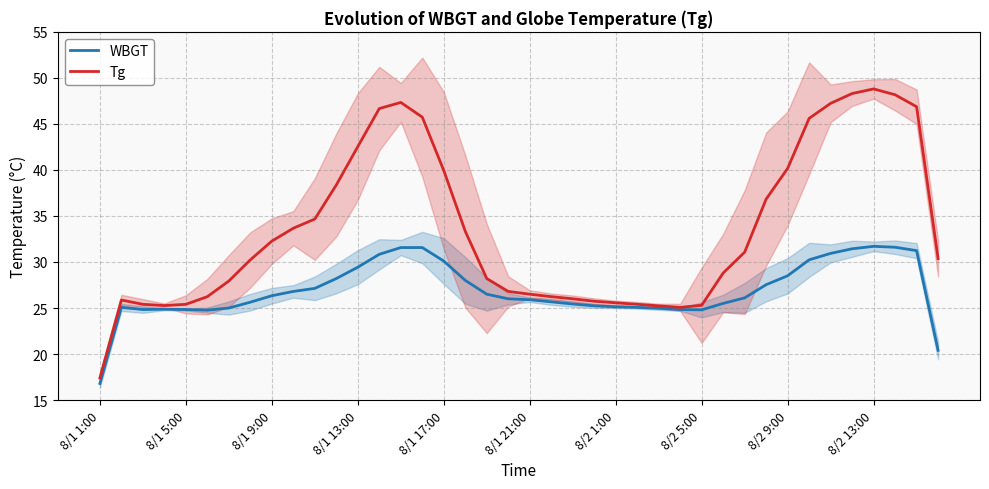

What is the sum of all WBGT values?

1076.5